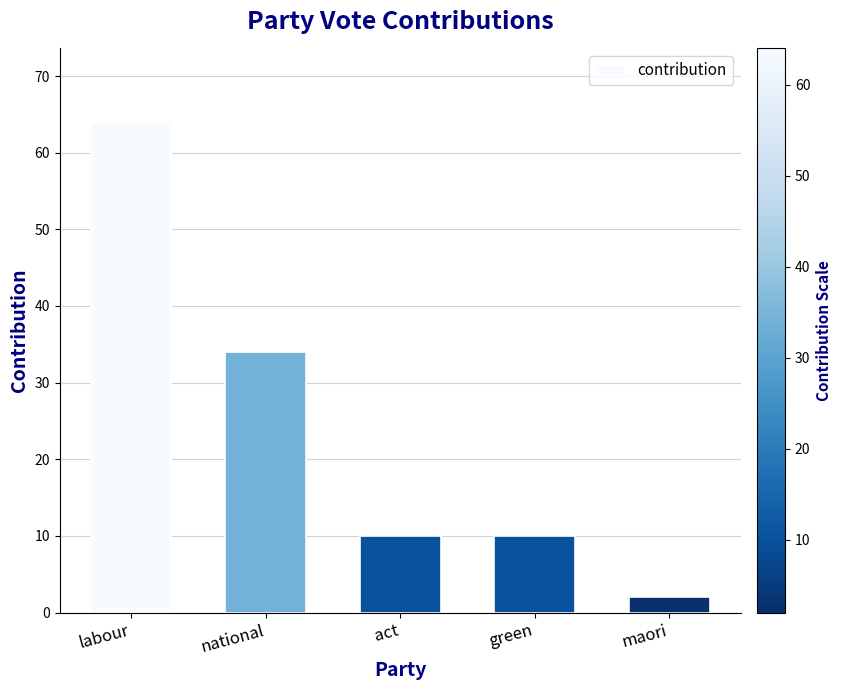

What is the ratio of the value at labour to the value at green?

6.4